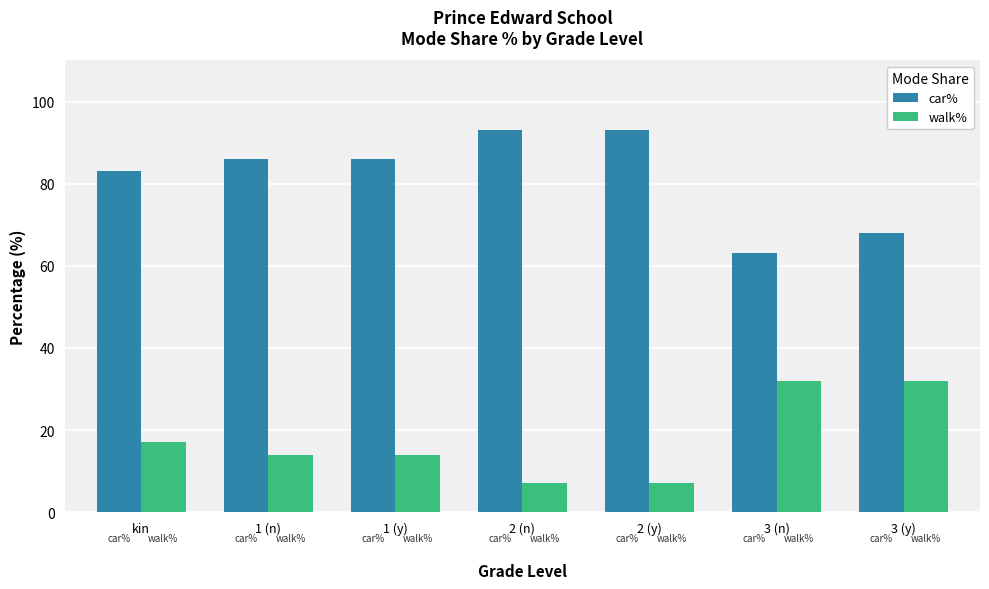

What are all the series names shown in the legend?

car%, walk%